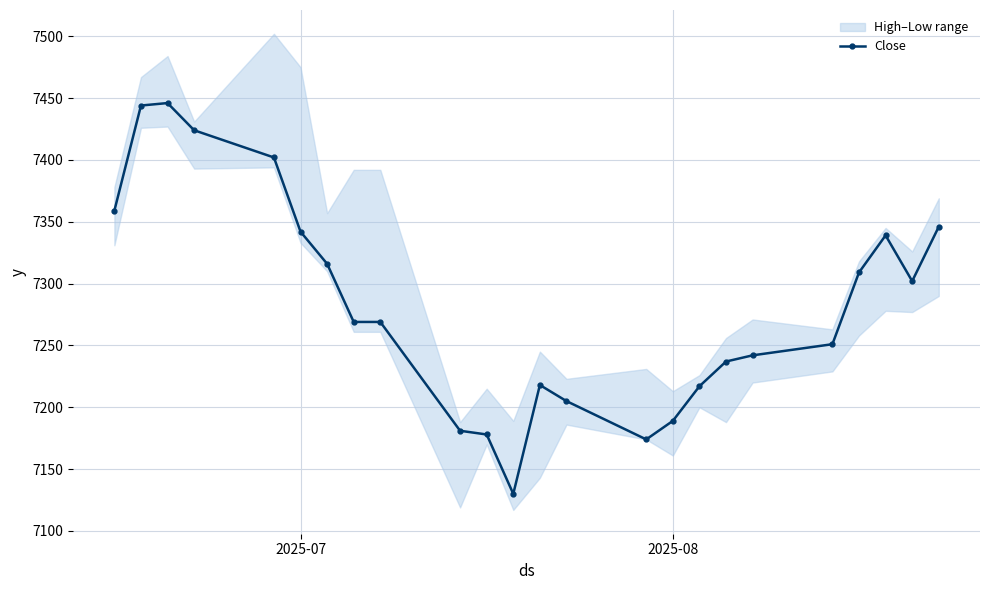

Reading left to right, list all the values displayed in this chart.

7359	7444	7446	7424	7402	7342	7316	7269	7269	7181	7178	7130	7218	7205	7174	7189	7217	7237	7242	7251	7309	7339	7302	7346